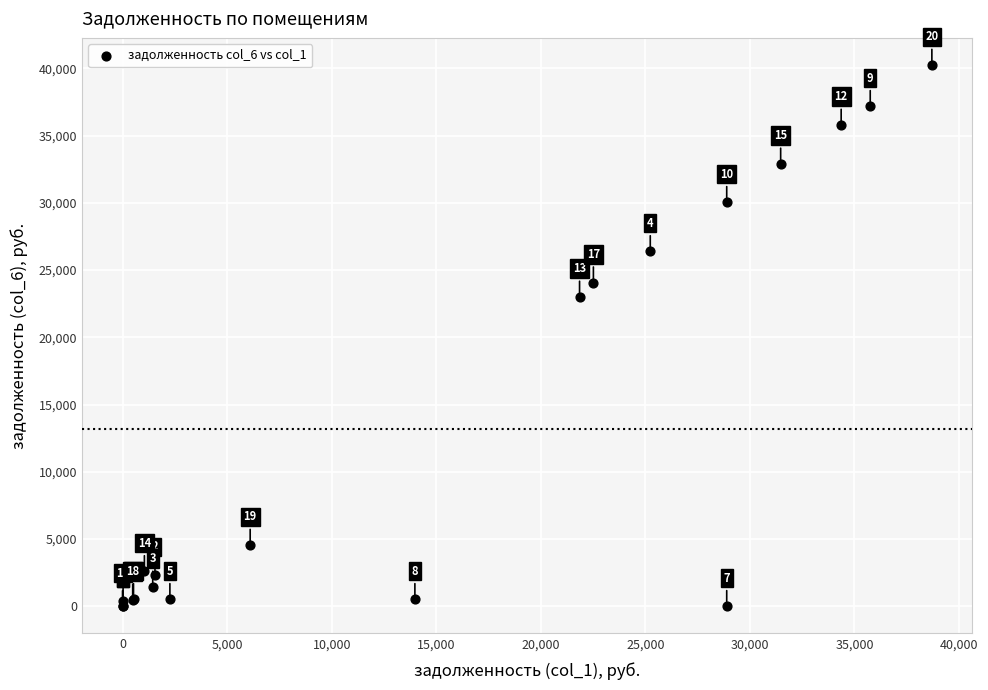

What Y value in the scatter plot is closest to 20129?

23012.9